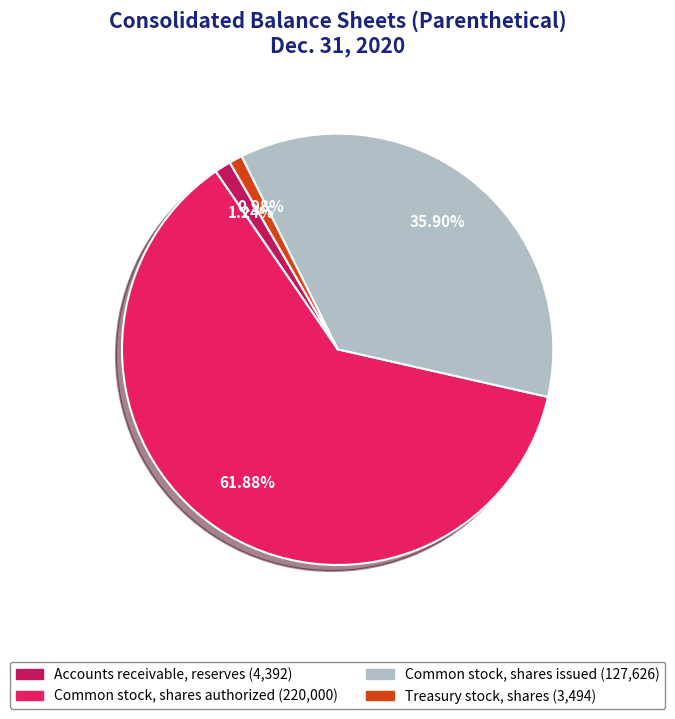

Does any single category account for the majority?

Yes